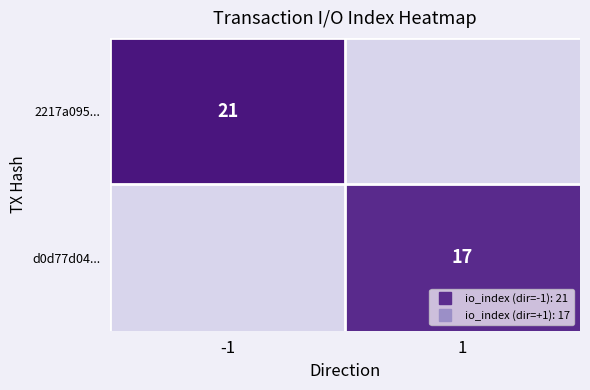

How many values in the d0d77d04... series are below 17?

1